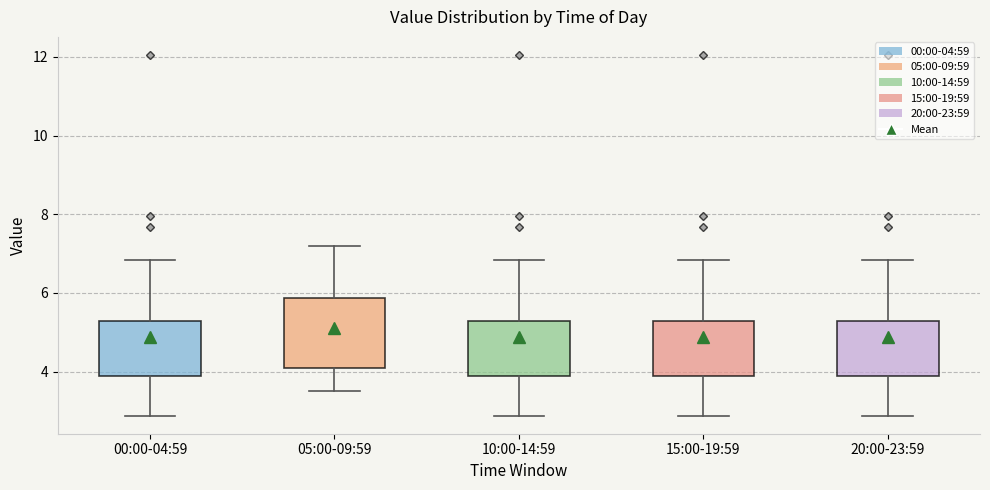

Reading left to right, transcribe this box plot: for each box, give where its median line is, the range the box spans, and where its two whiskers end, as read against the y-axis. The values are not printed on the chart, so give them approximately, as read against the axis.

00:00-04:59: median 4.6, box 4.0 to 5.2, whiskers 2.8 to 6.8
05:00-09:59: median 5.0, box 4.2 to 5.8, whiskers 3.6 to 7.2
10:00-14:59: median 4.6, box 4.0 to 5.2, whiskers 2.8 to 6.8
15:00-19:59: median 4.6, box 4.0 to 5.2, whiskers 2.8 to 6.8
20:00-23:59: median 4.6, box 4.0 to 5.2, whiskers 2.8 to 6.8